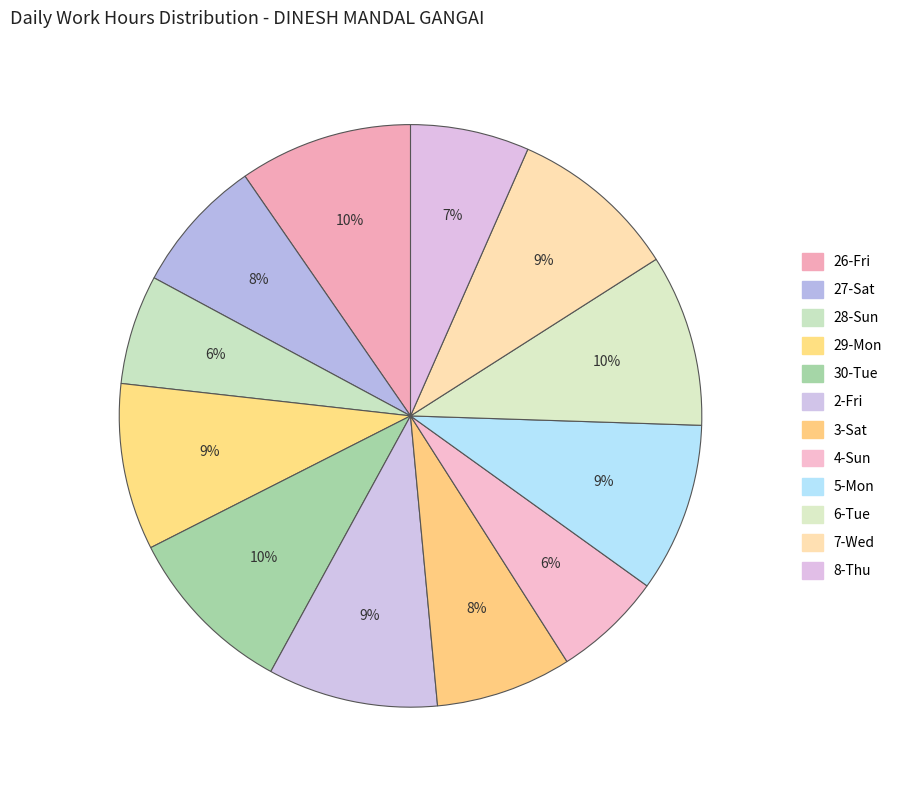

To the nearest percent, what is the combined percentage of 29-Mon and 30-Tue?

19%